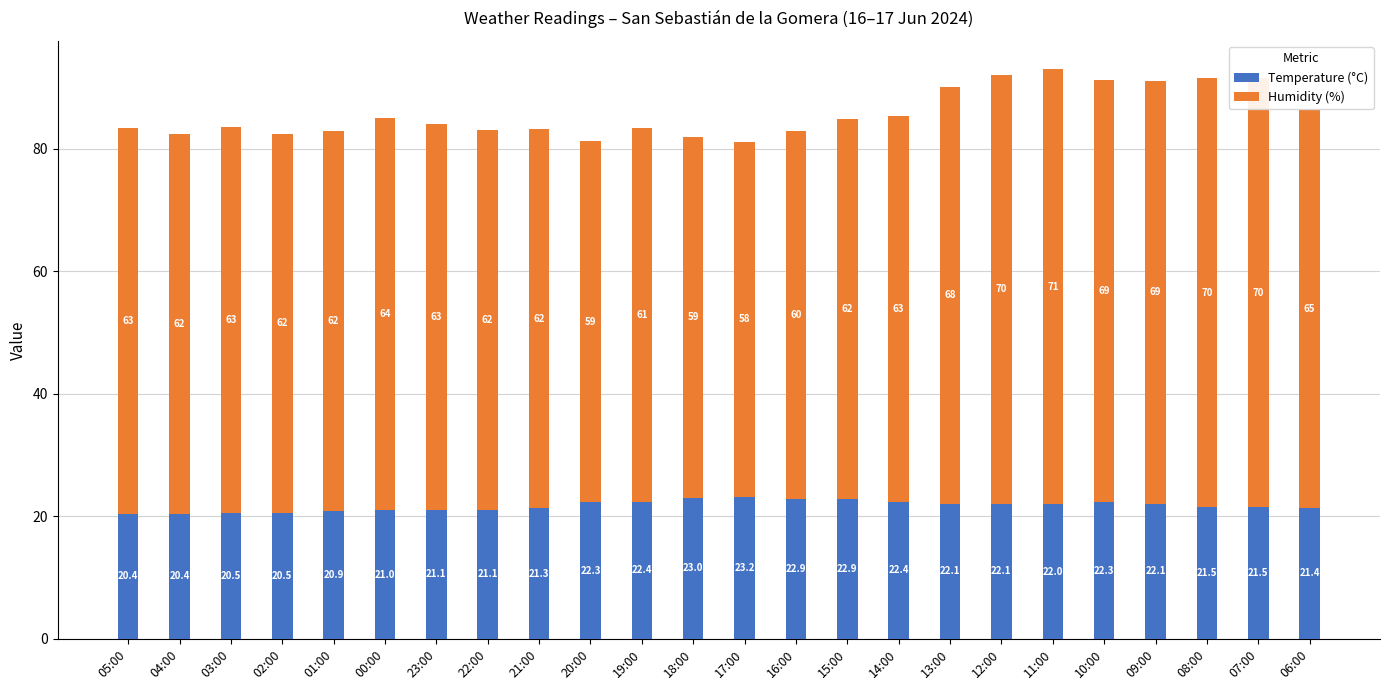

What is the minimum value for Temperature (°C)?

20.4